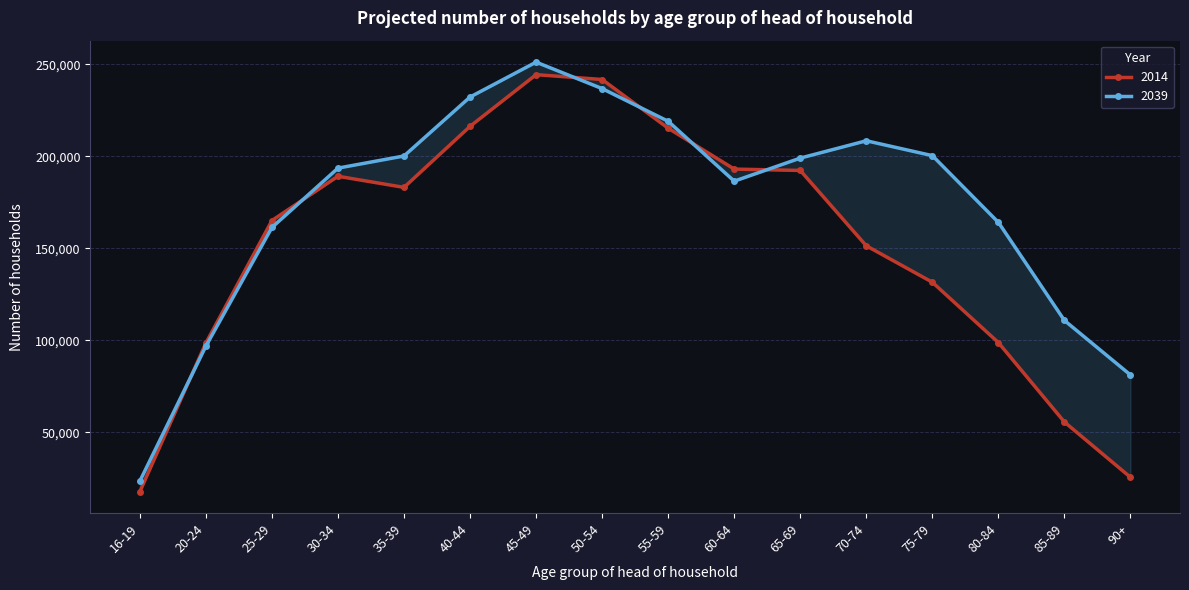

List the series in order of their overall mean, highest first.

2039, 2014